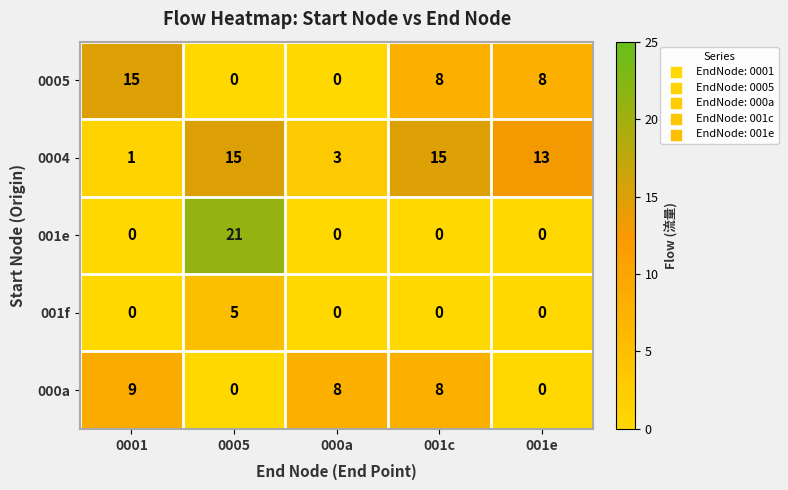

At how many categories does at least one series exceed 7?

5